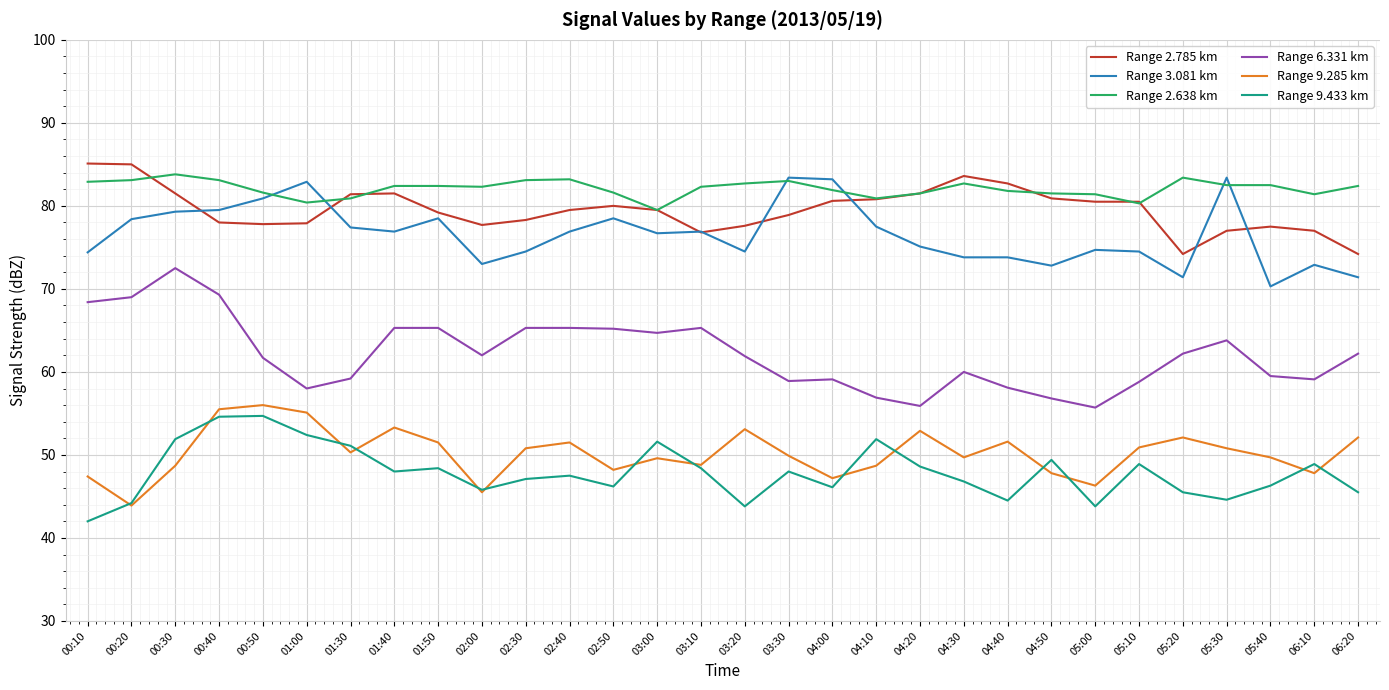

What is the total value across all series at 00:30?

417.7